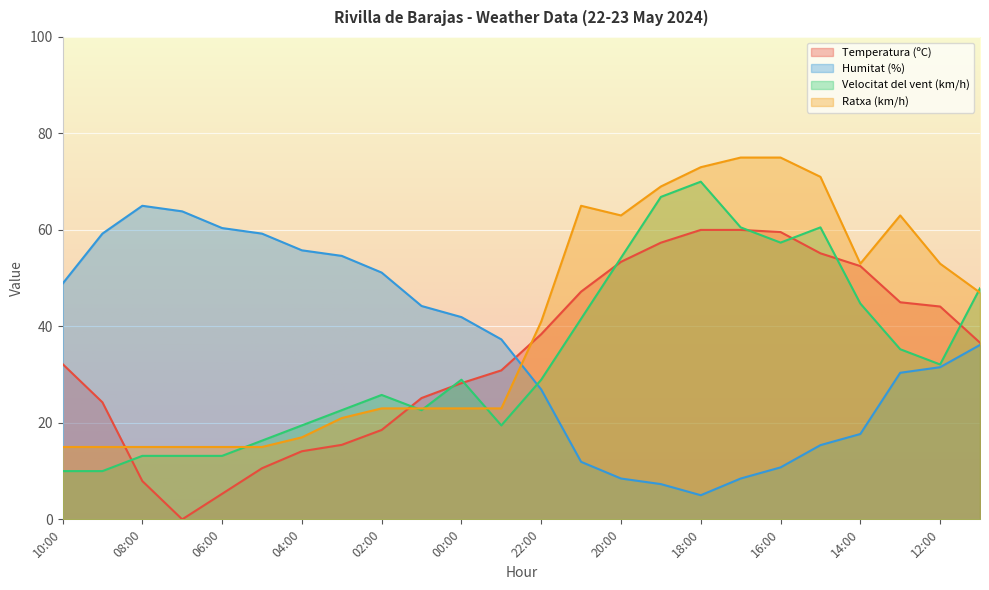

How many lines are shown in the chart?

4